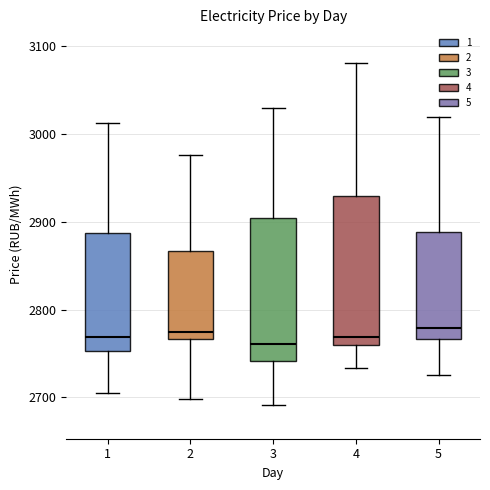

Reading left to right, transcribe this box plot: for each box, give where its median line is, the range the box spans, and where its two whiskers end, as read against the y-axis. The values are not printed on the chart, so give them approximately, as read against the axis.

1: median 2770, box 2750 to 2890, whiskers 2710 to 3010
2: median 2770 (just above the box's lower edge), box 2770 to 2870, whiskers 2700 to 2980
3: median 2760, box 2740 to 2900, whiskers 2690 to 3030
4: median 2770, box 2760 to 2930, whiskers 2730 to 3080
5: median 2780, box 2770 to 2890, whiskers 2730 to 3020